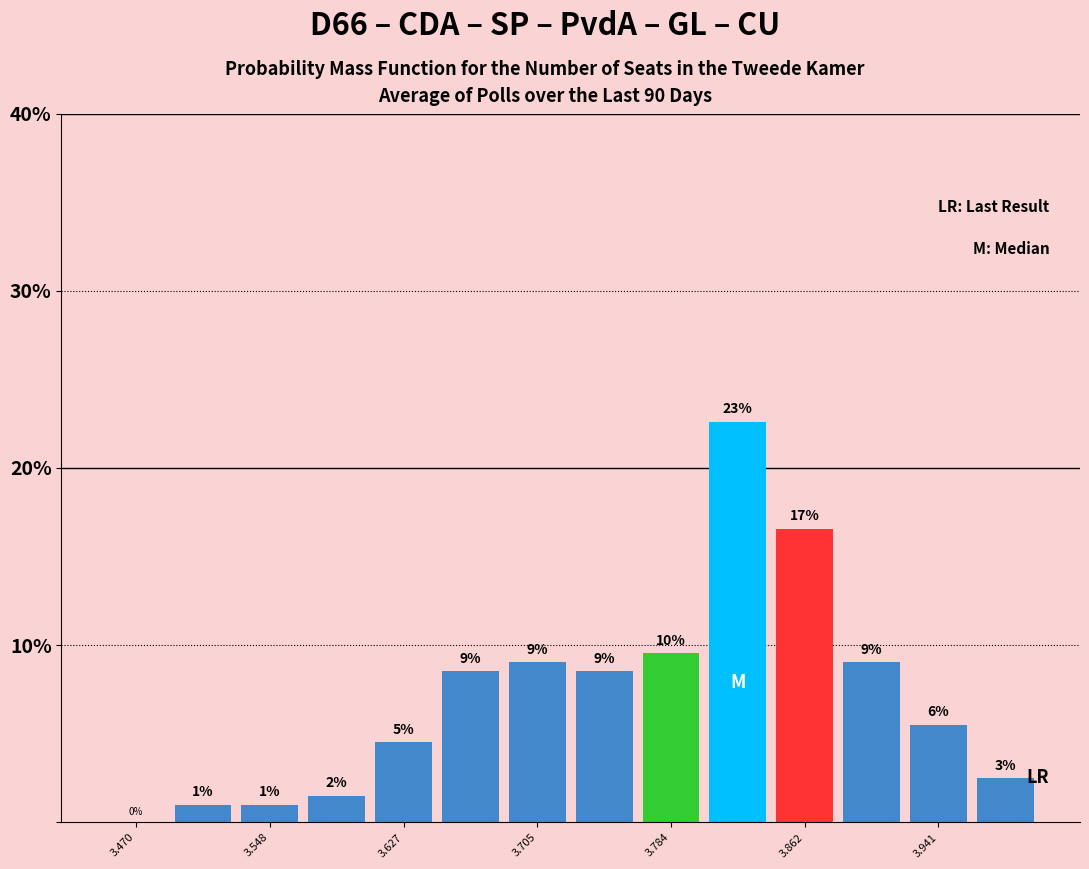

Read against the x-axis, roughly where is the centre of the tallest bar?

3.82